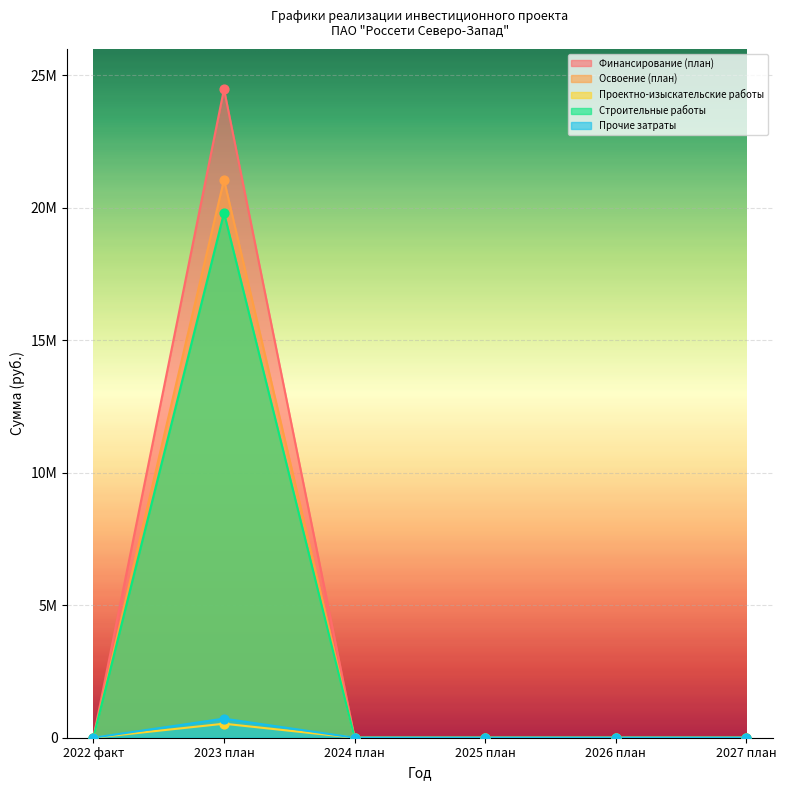

Which series reaches the minimum Y coordinate?

Финансирование (план)